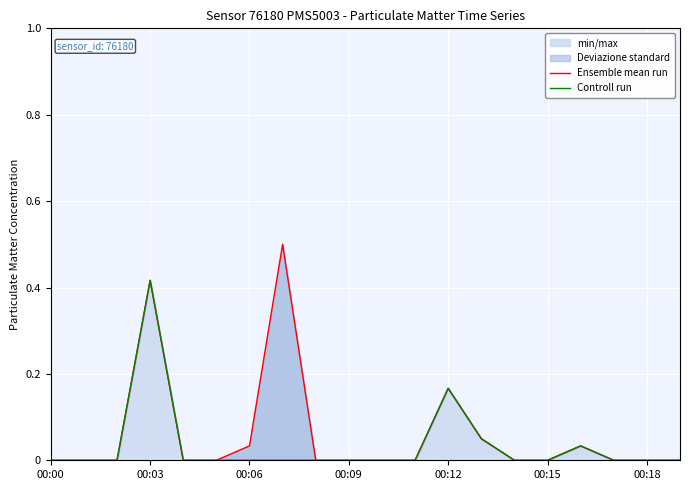

How many lines are shown in the chart?

2